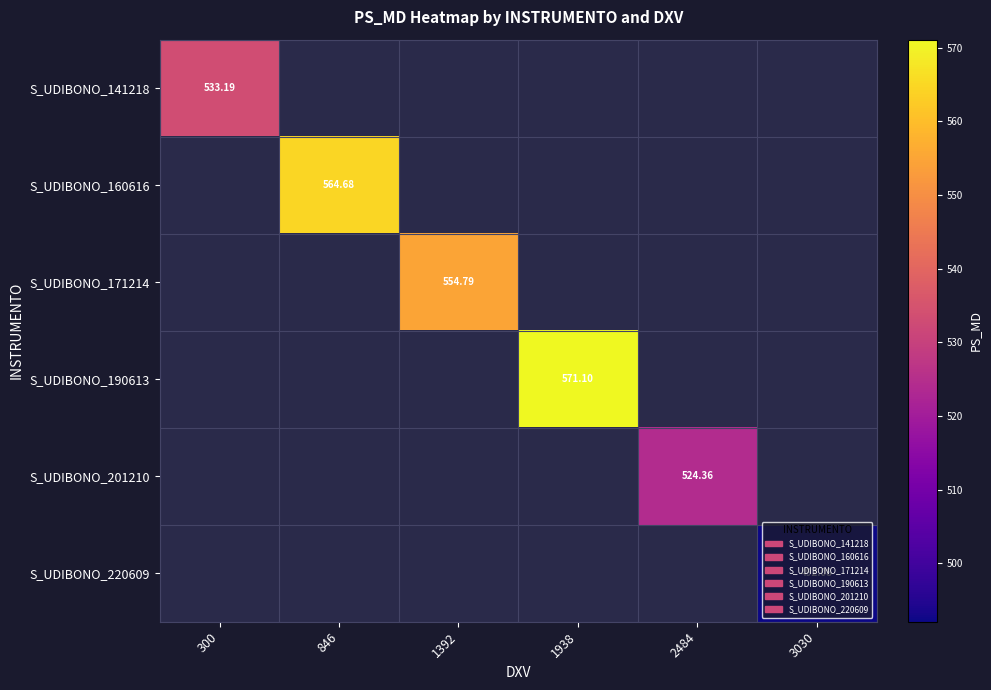

Is it true that S_UDIBONO_201210 equals 849.5 at 2484?

False